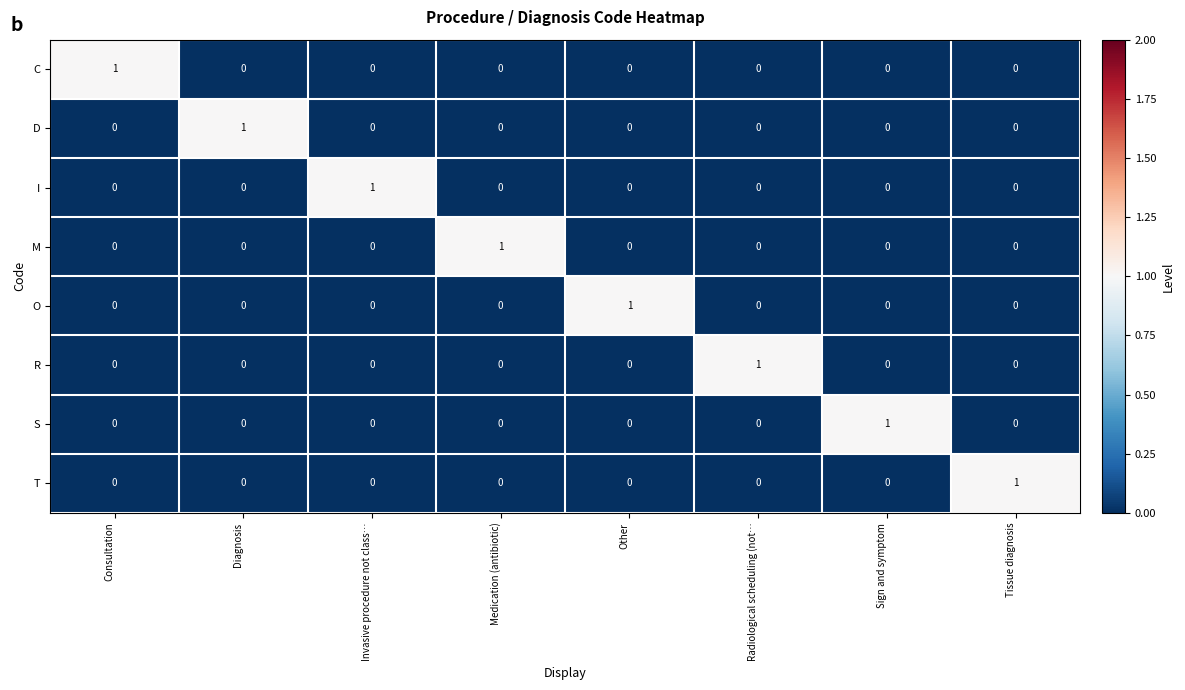

The T series shows 0 at Sign and symptom. True or false?

True